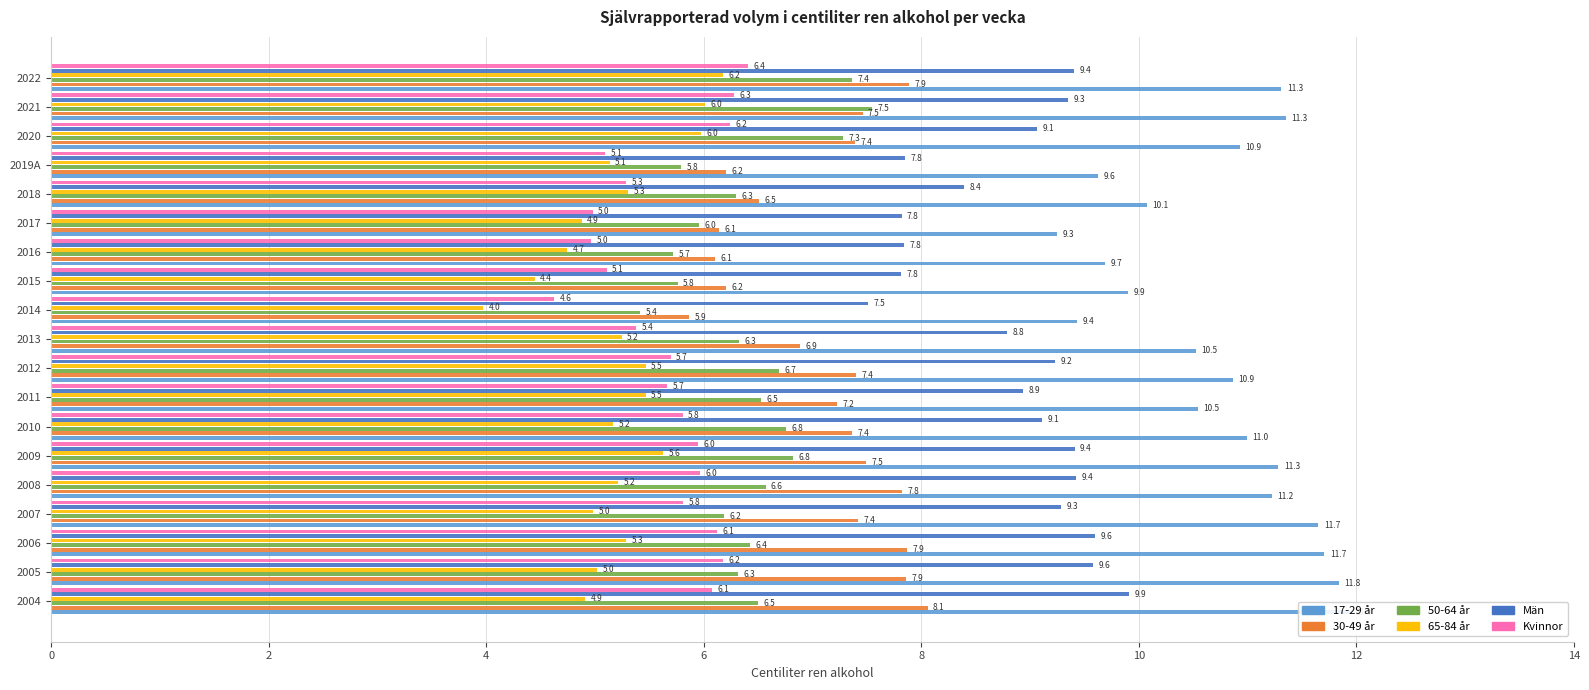

What is the sum of all 50-64 år values?

122.3